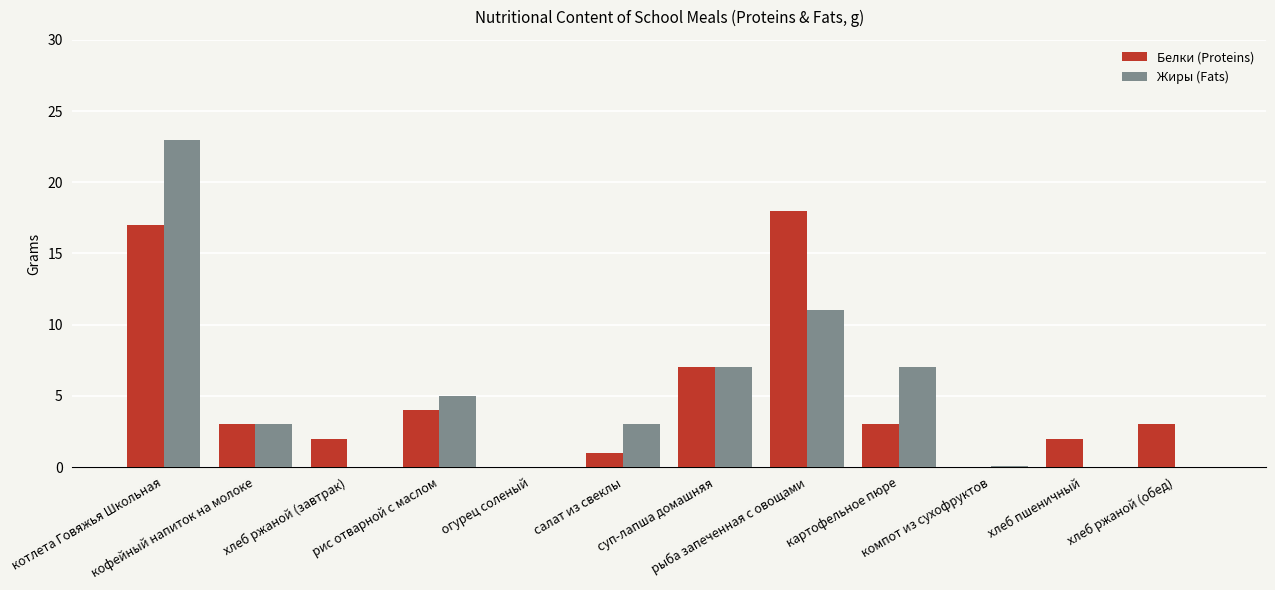

What are all the series names shown in the legend?

Белки (Proteins), Жиры (Fats)